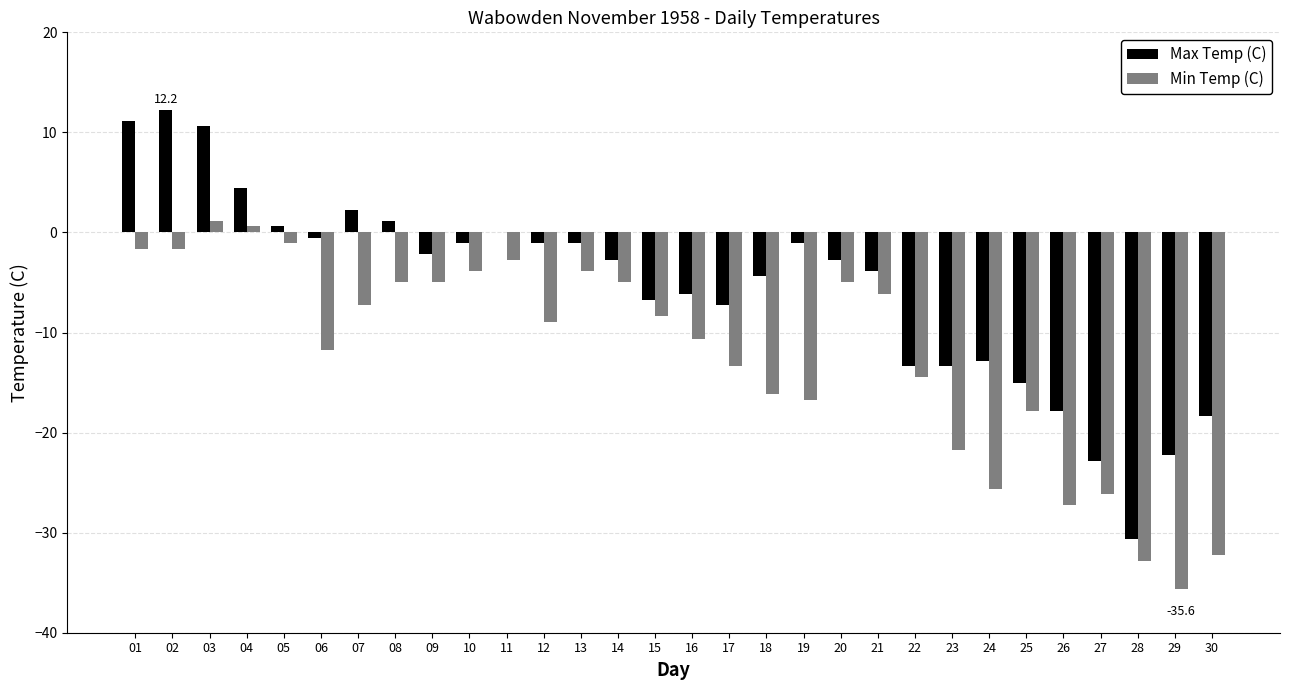

Count the number of data series in this chart.

2